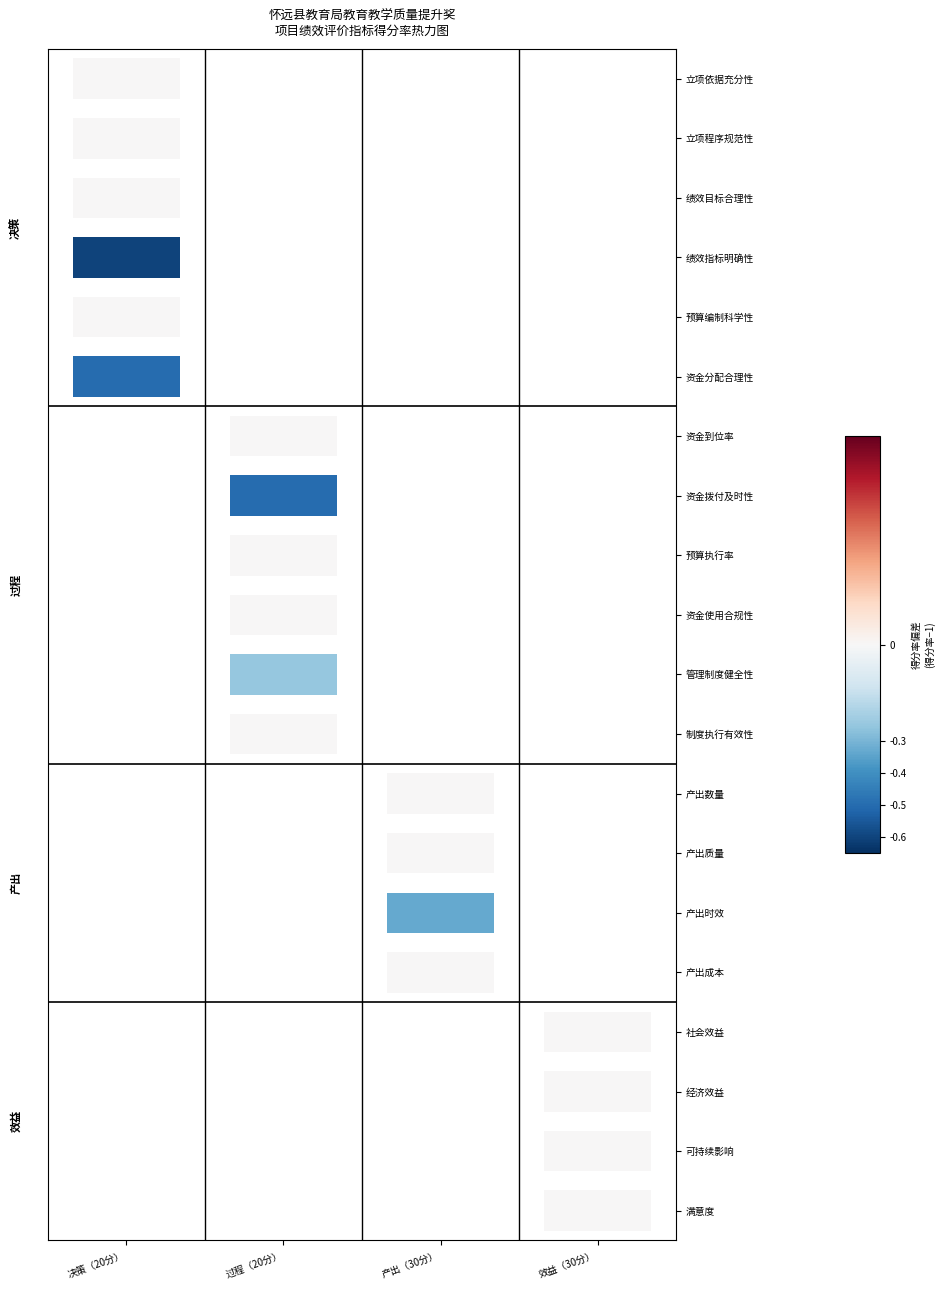

How many values in the 效益（30分） series are below 8?

3